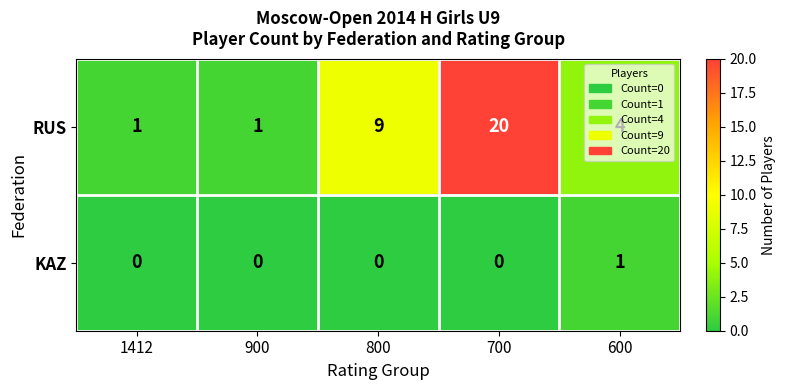

Count the RUS values in the range 1 to 9.

4